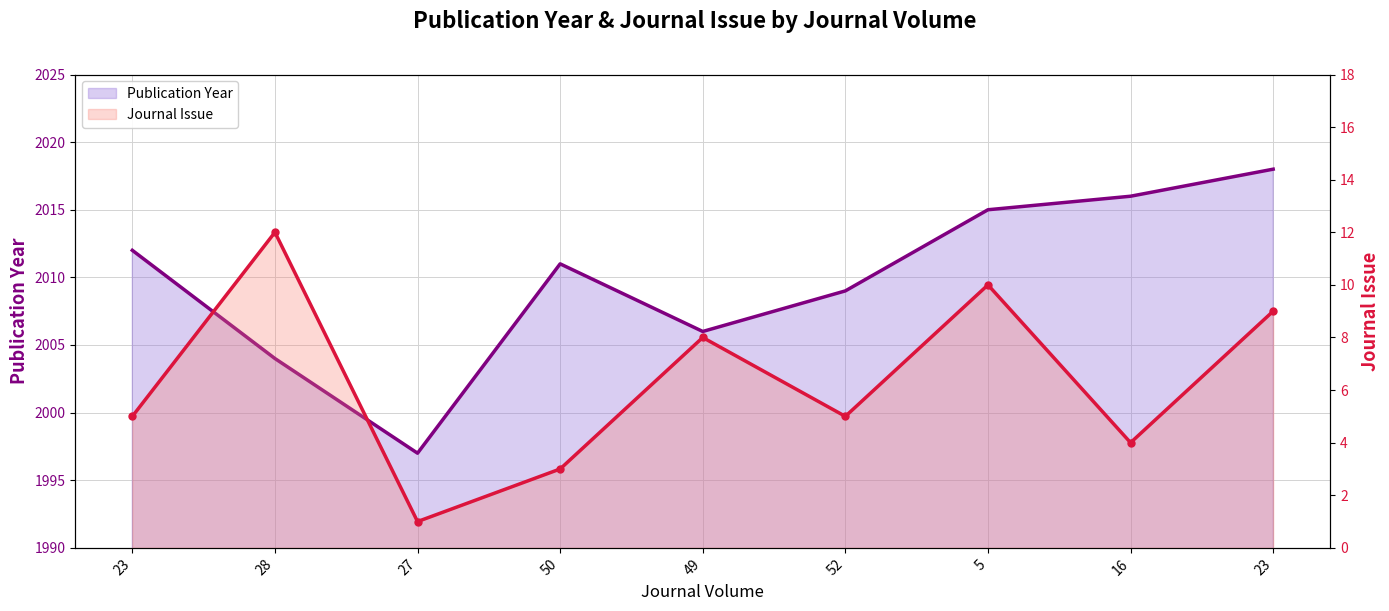

At 49, list the series in order from smallest to largest.

Journal Issue, Publication Year